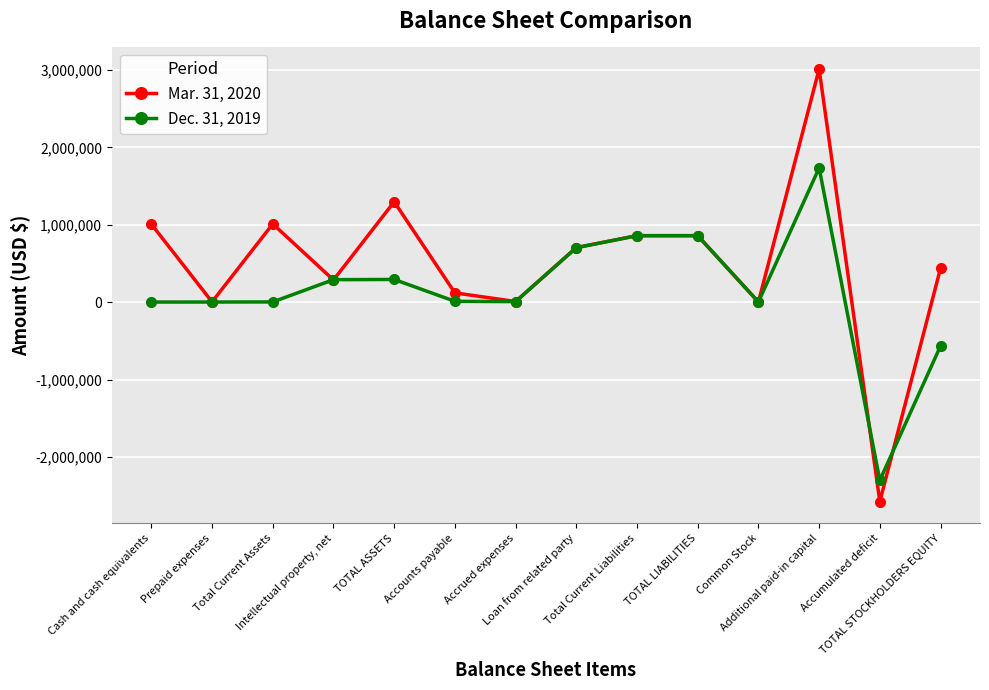

What is the minimum value shown in the chart?

-2575050